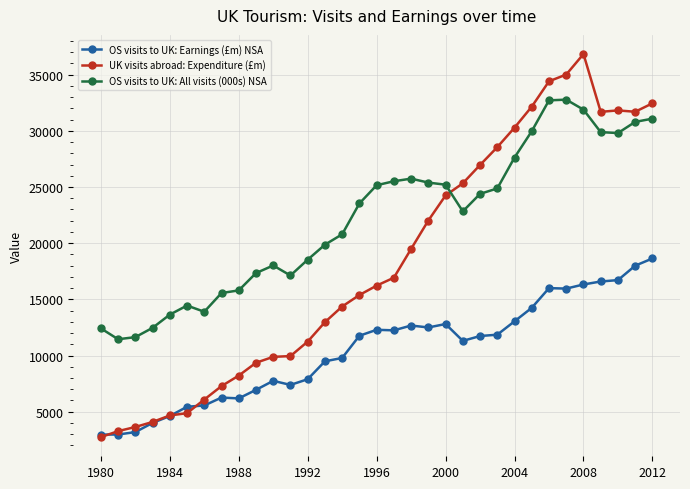

Rank the series by their average value, from lowest to highest.

OS visits to UK: Earnings (£m) NSA, UK visits abroad: Expenditure (£m), OS visits to UK: All visits (000s) NSA